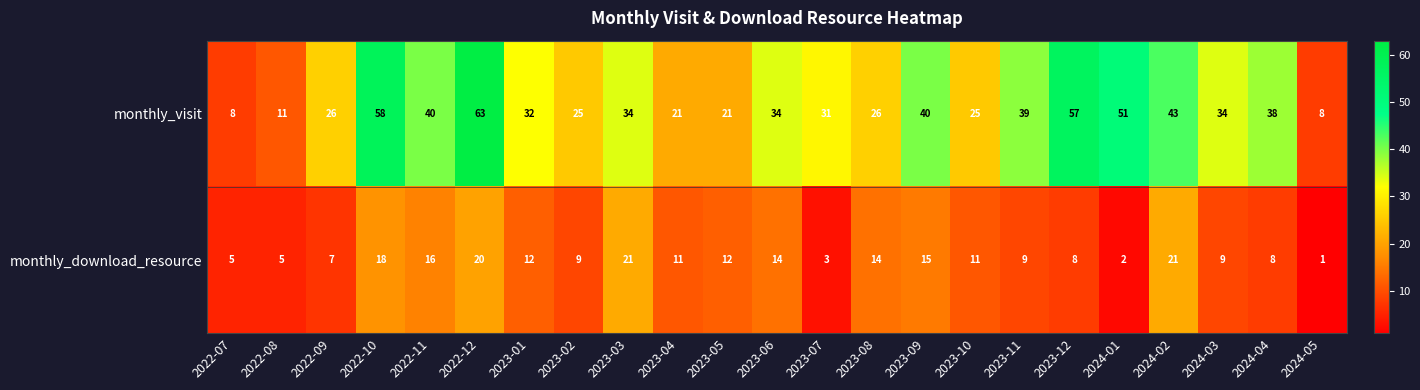

What is the smallest value displayed?

1